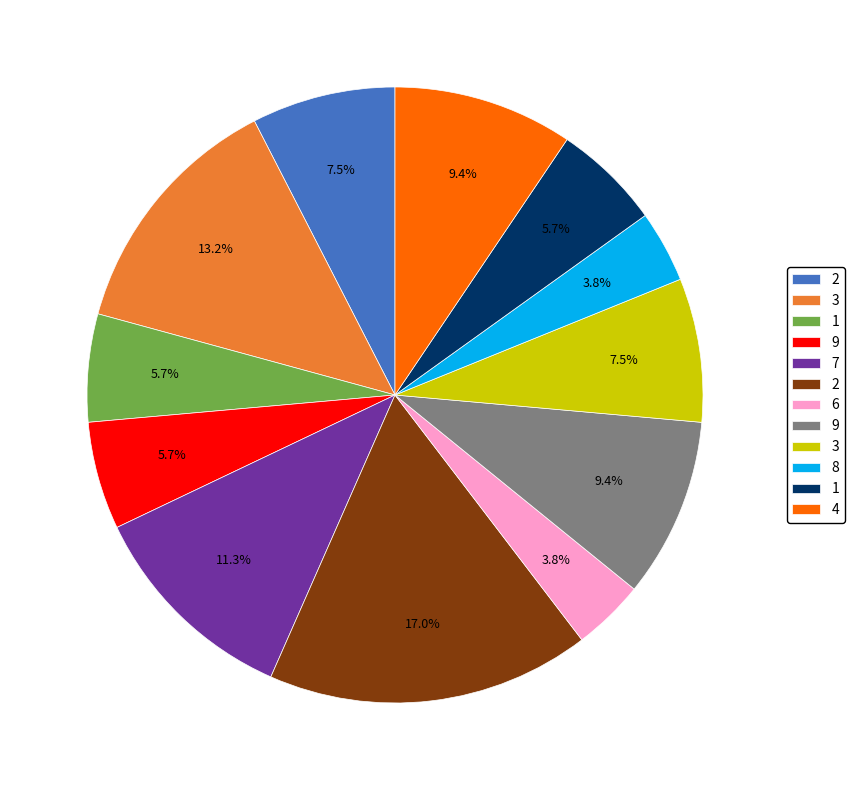

How many slices are in this pie chart?

12